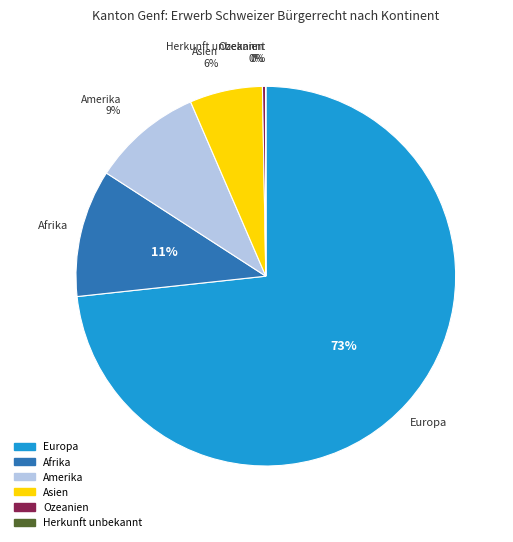

Which slice is the largest?

Europa